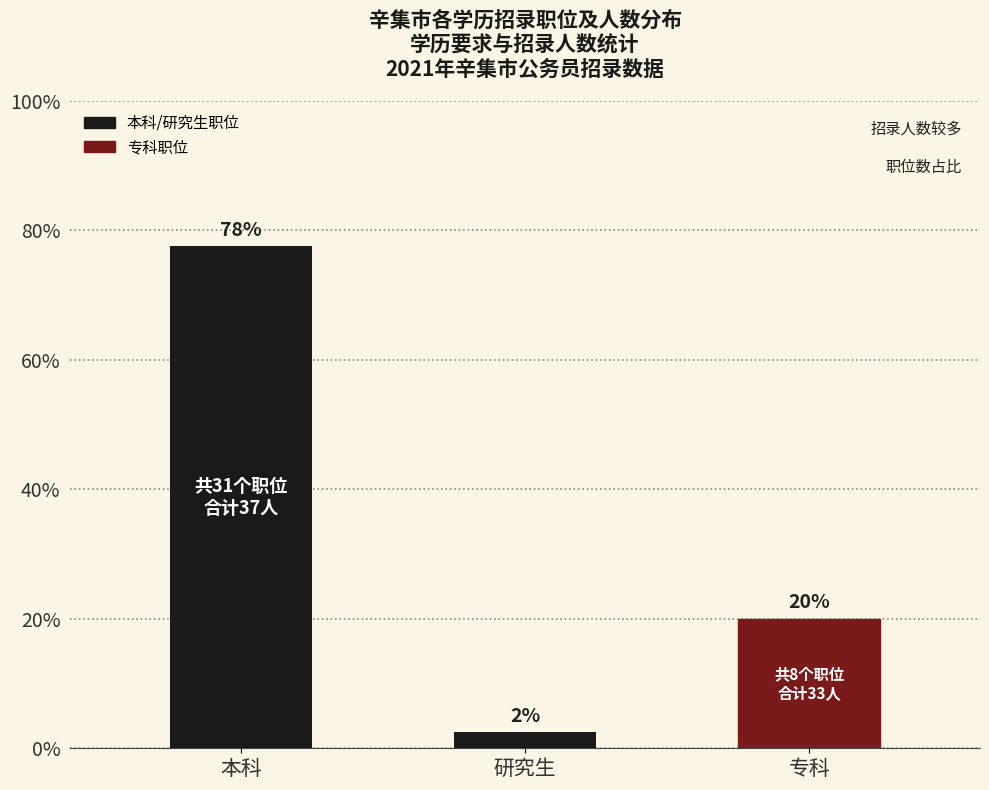

Are the bars horizontal?

No